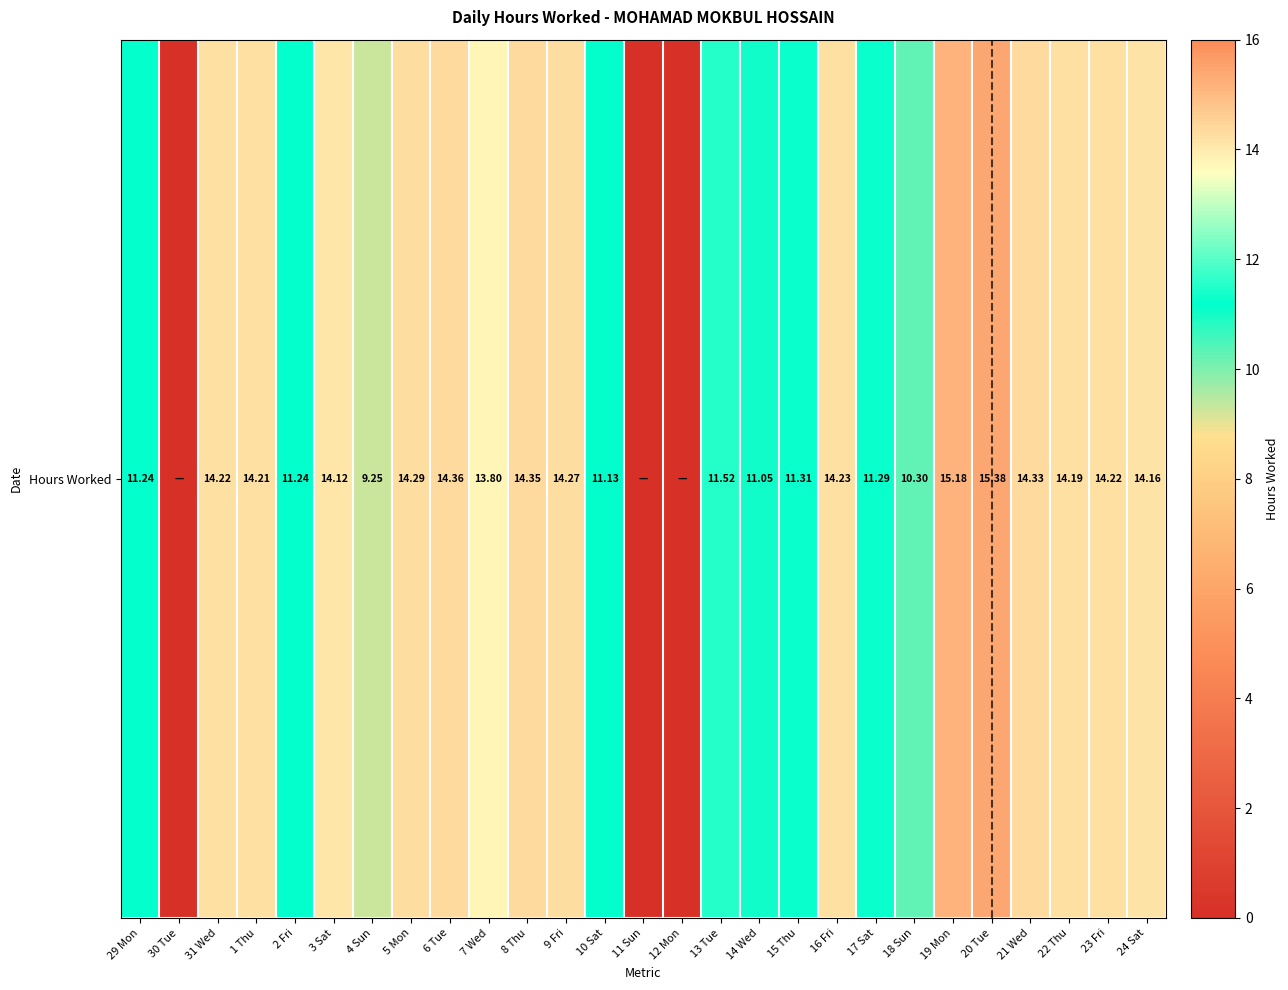

The chart shows a value of 21.0 at 16 Fri. True or false?

False